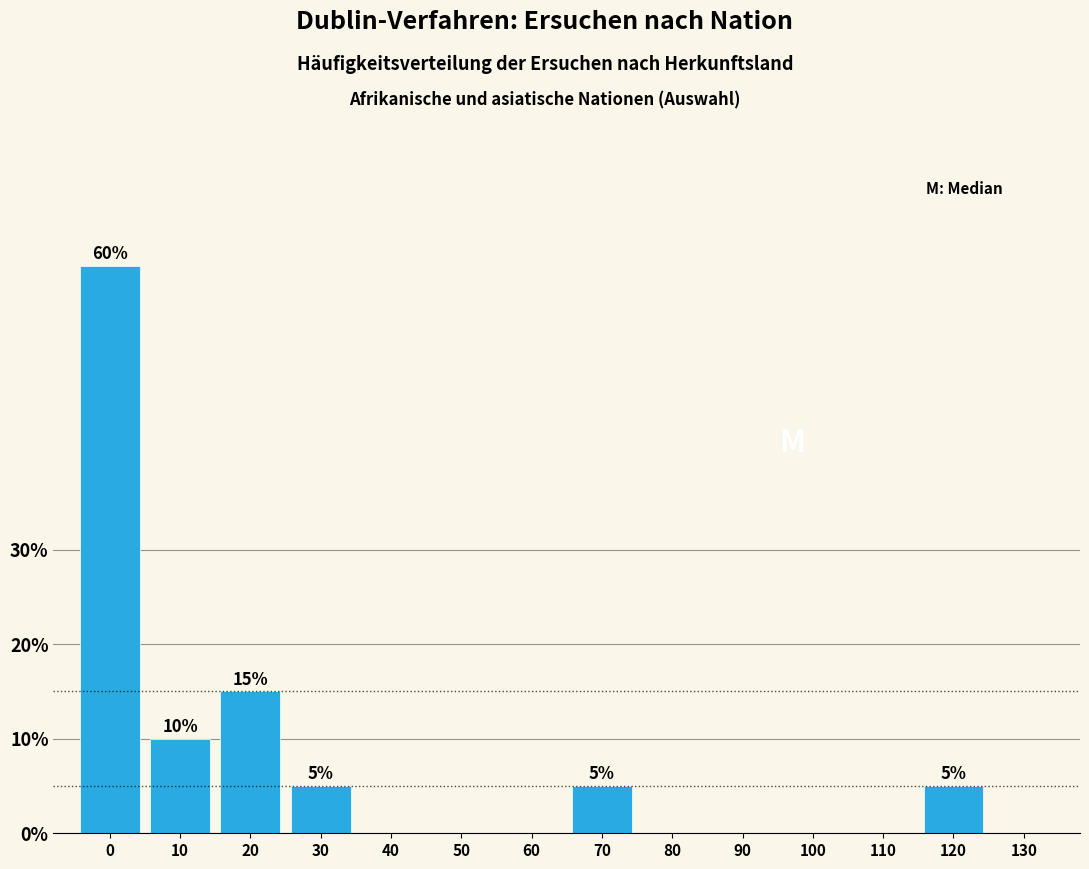

Reading left to right, transcribe all the data shown in this chart.

0=60	10=10	20=15	30=5	40=0	50=0	60=0	70=5	80=0	90=0	100=0	110=0	120=5	130=0